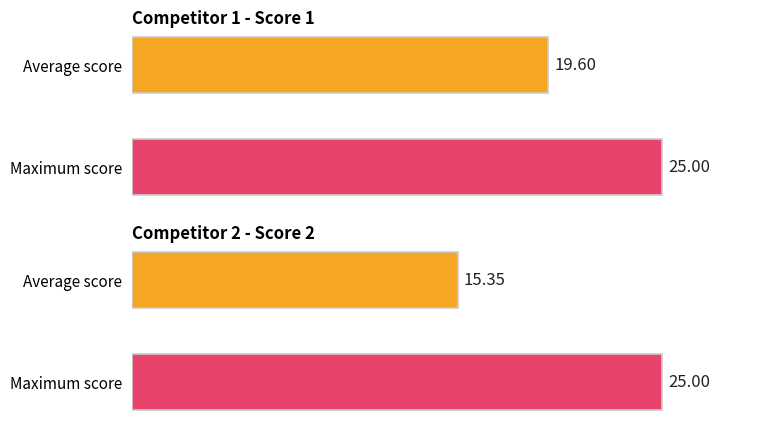

List the series in order of their overall mean, lowest first.

Score 2, Score 1